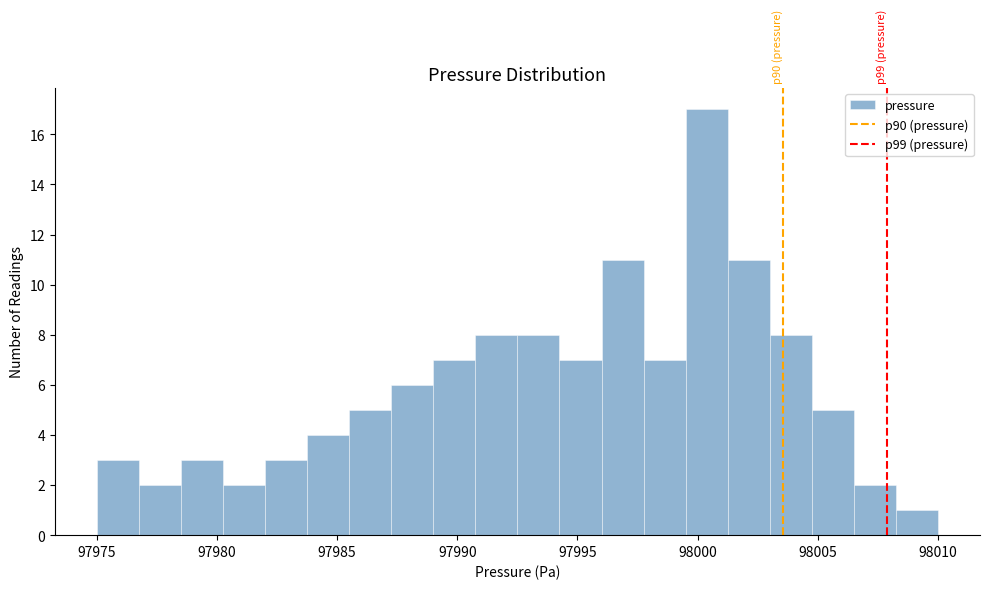

Around what value on the x-axis is the tallest bar? Give the approximate position of its centre, as read against the axis.

98000.5